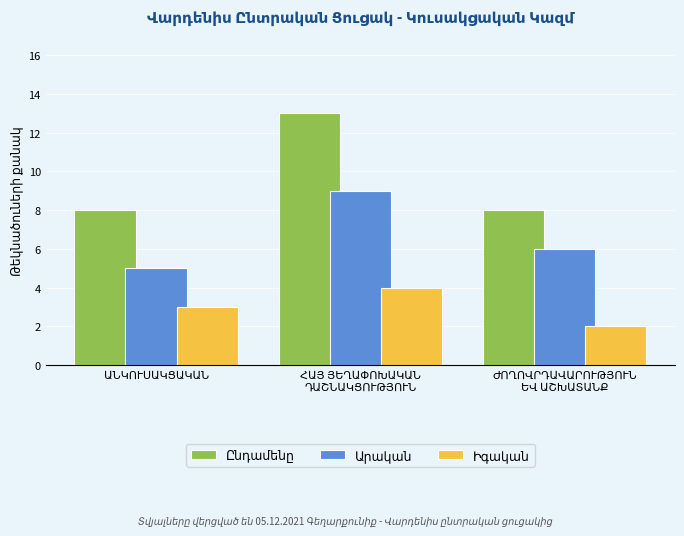

What is the greatest value displayed?

13